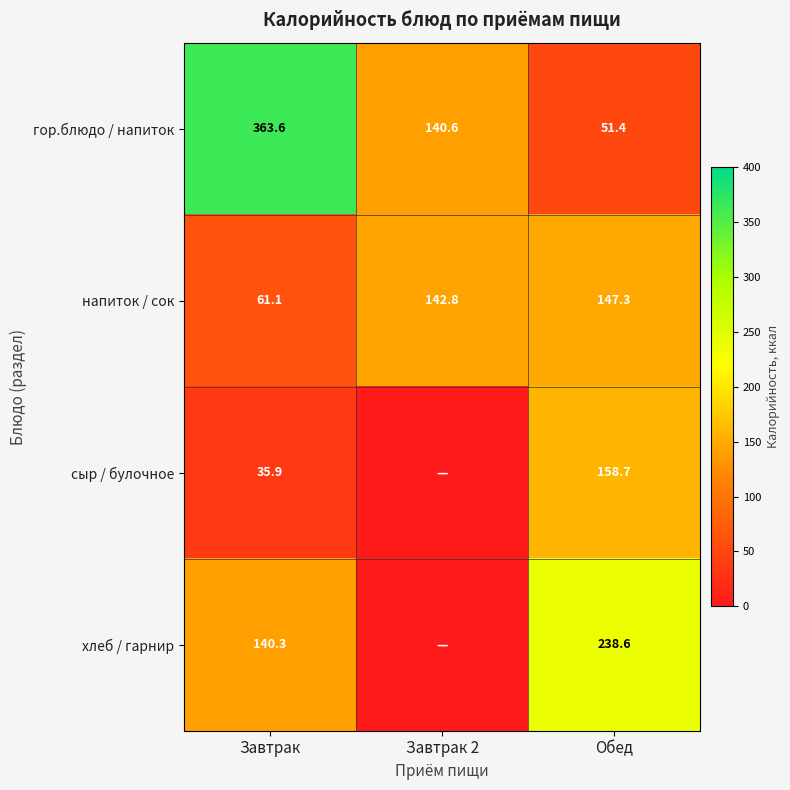

What is the difference between the highest and lowest values at Завтрак?

327.7